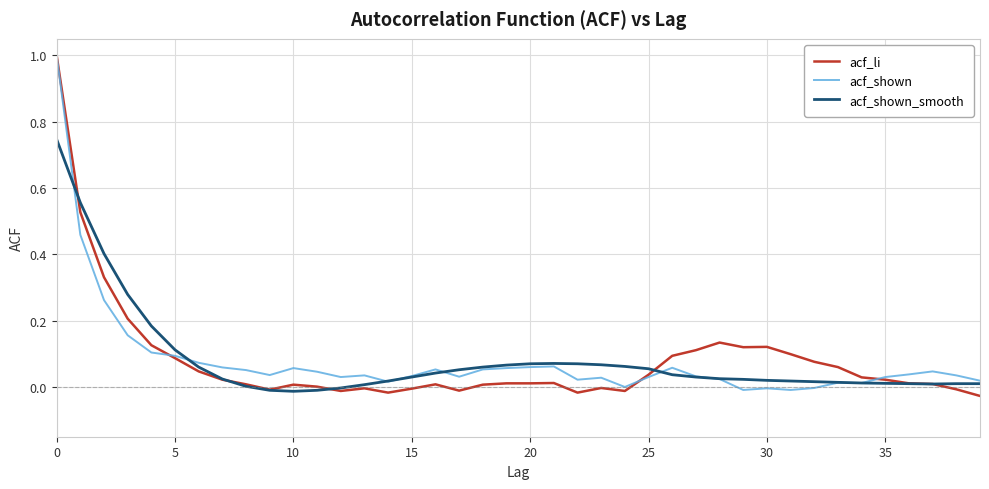

List the series in order of their overall mean, lowest first.

acf_shown, acf_li, acf_shown_smooth